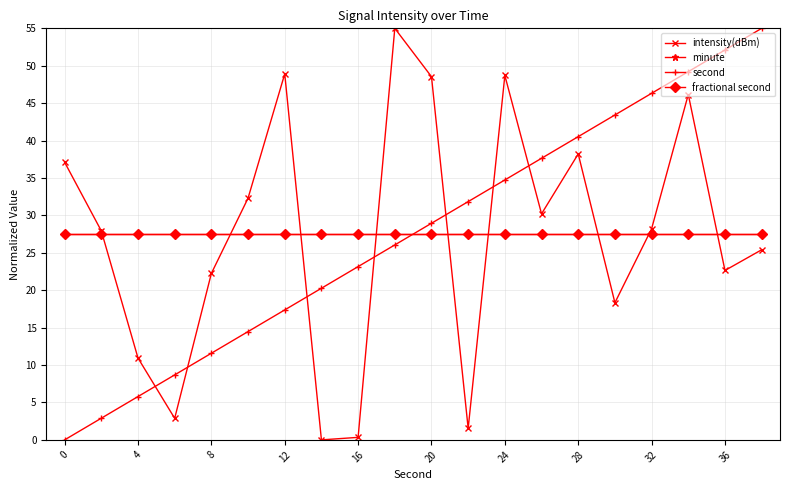

Is this an area chart (filled region under the line)?

No